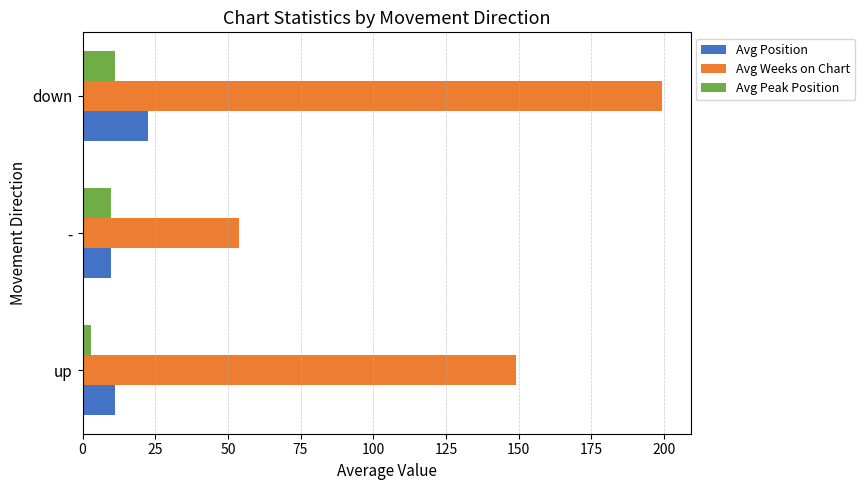

What is the sum of all Avg Weeks on Chart values?

402.3